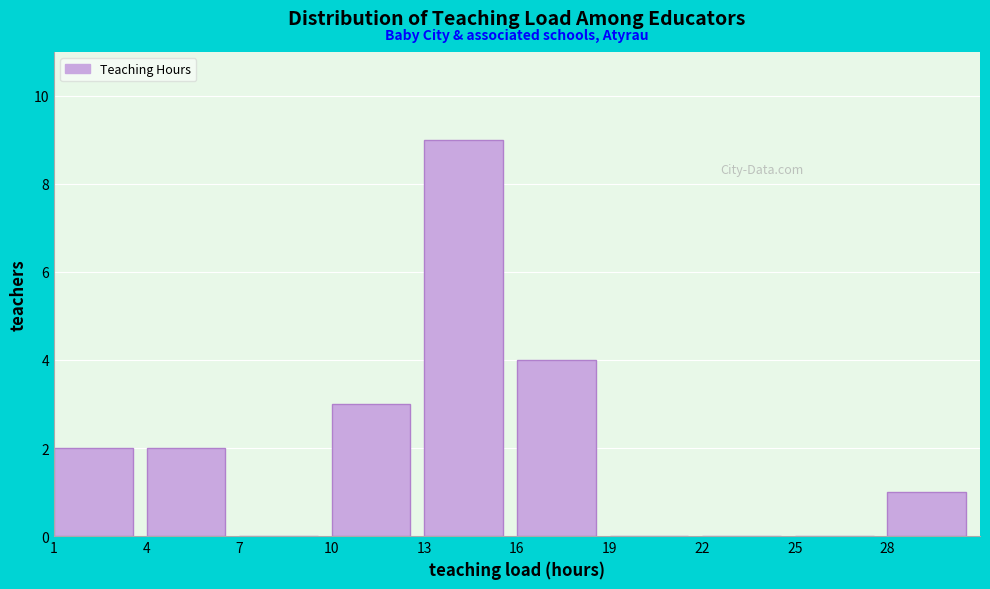

Which range on the x-axis has the tallest bar?

13 to 16